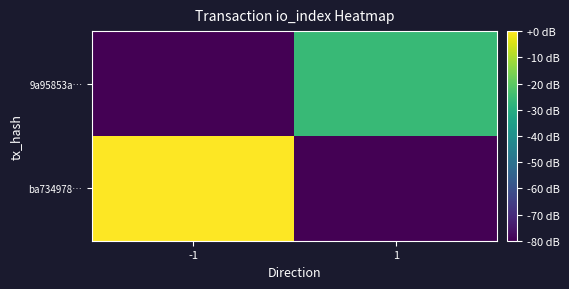

What is the minimum value shown in the chart?

-110.7